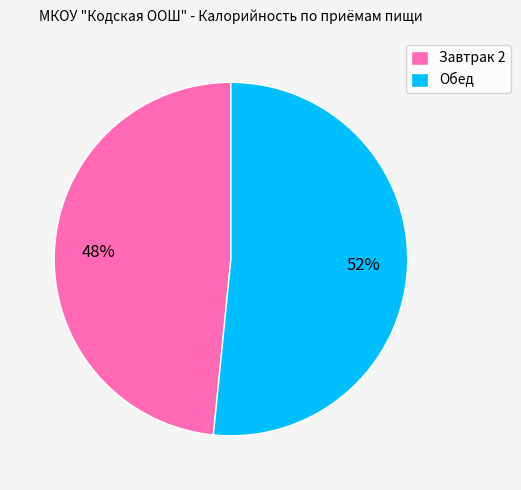

Rank the categories by value from highest to lowest.

Обед, Завтрак 2